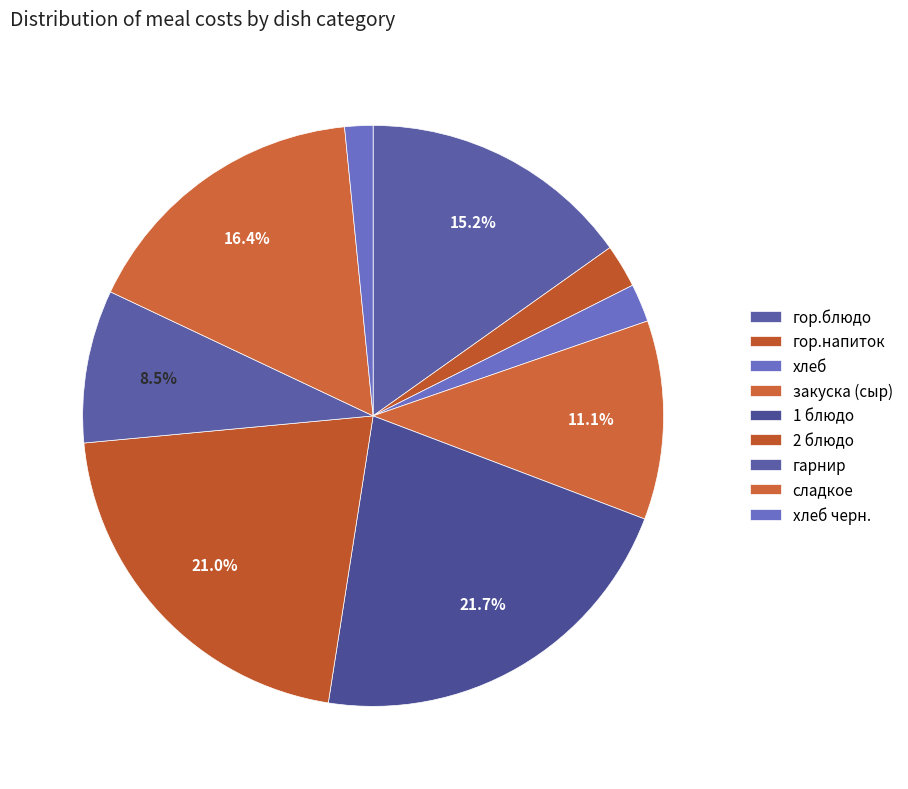

Count the number of slices in the pie.

9